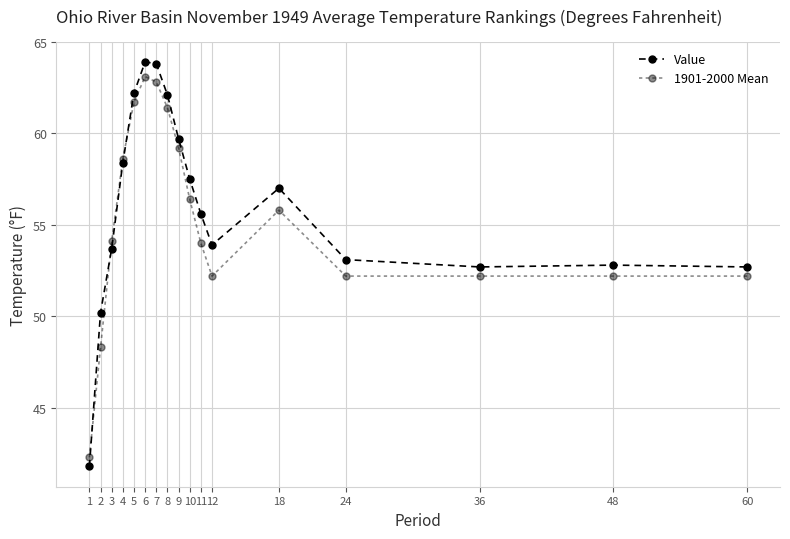

What is the maximum value for 1901-2000 Mean?

63.1